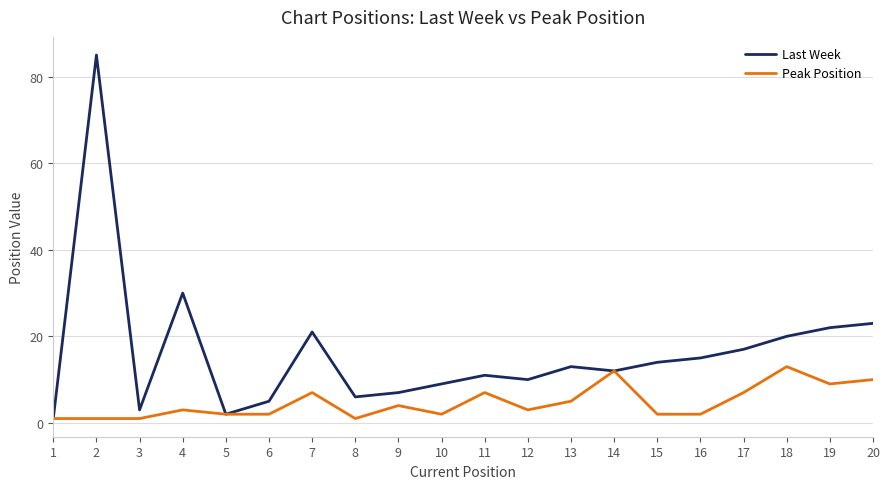

What are all the series names shown in the legend?

Last Week, Peak Position